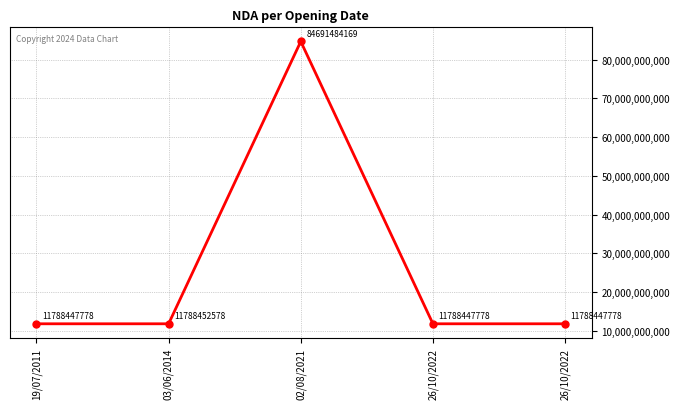

True or false: the data shows 84691484169 at 02/08/2021.

True